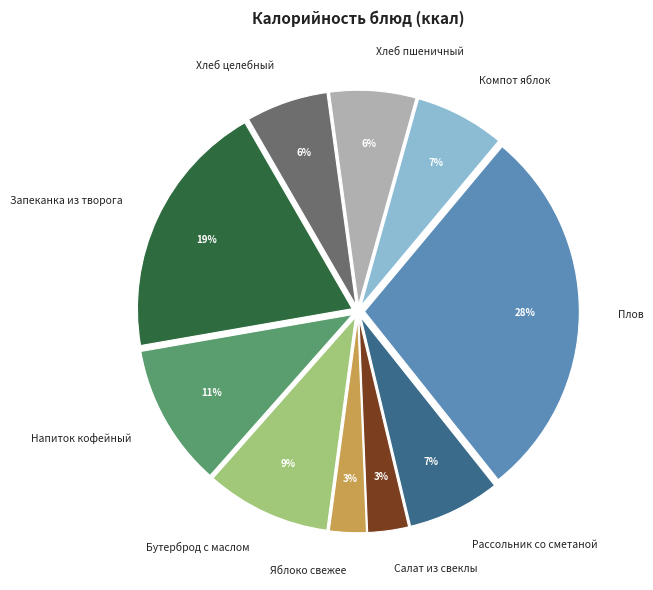

What is the largest slice in the pie chart?

Плов